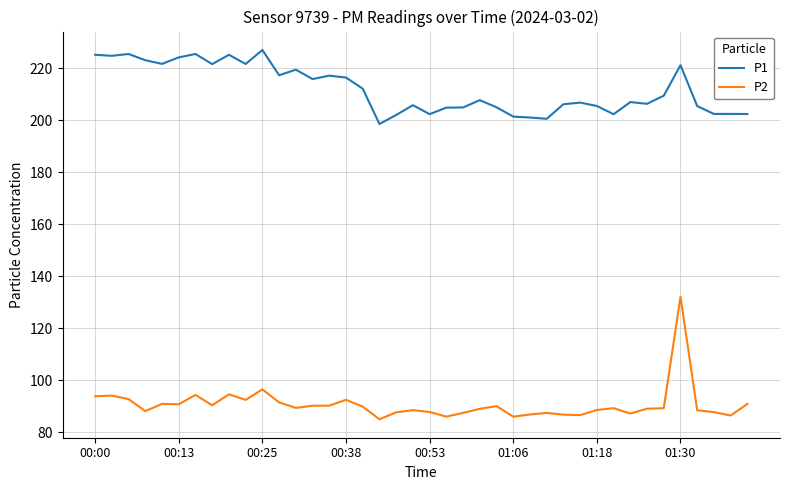

True or false: P2 and P1 cross at least once.

False